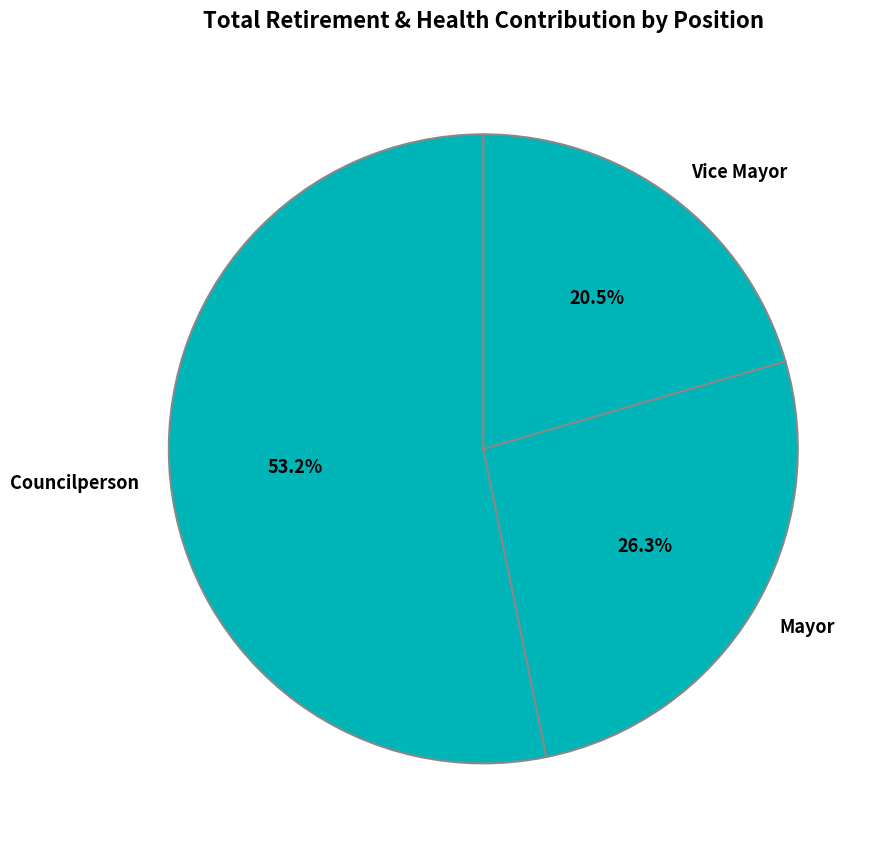

To the nearest percent, what is the combined percentage of Vice Mayor and Mayor?

47%